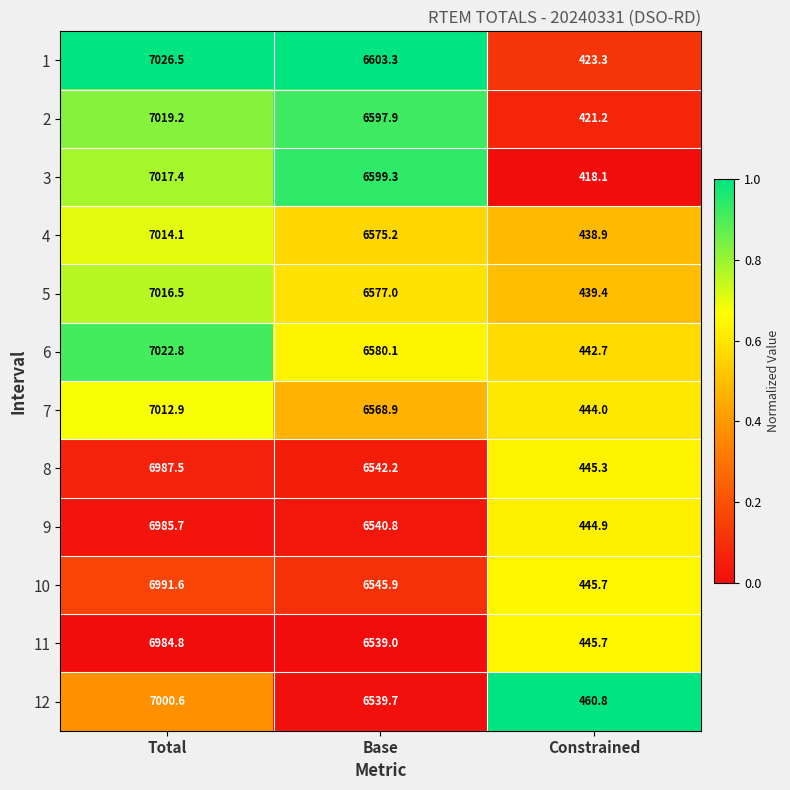

At which category is the sum across all series the highest?

Total